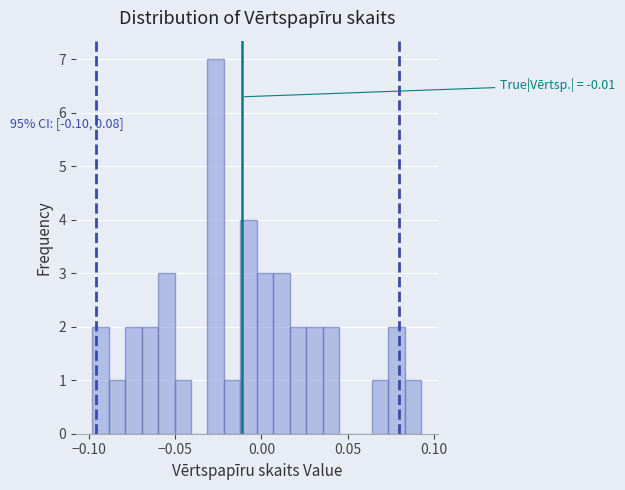

Around what value on the x-axis is the tallest bar? Give the approximate position of its centre, as read against the axis.

-0.025